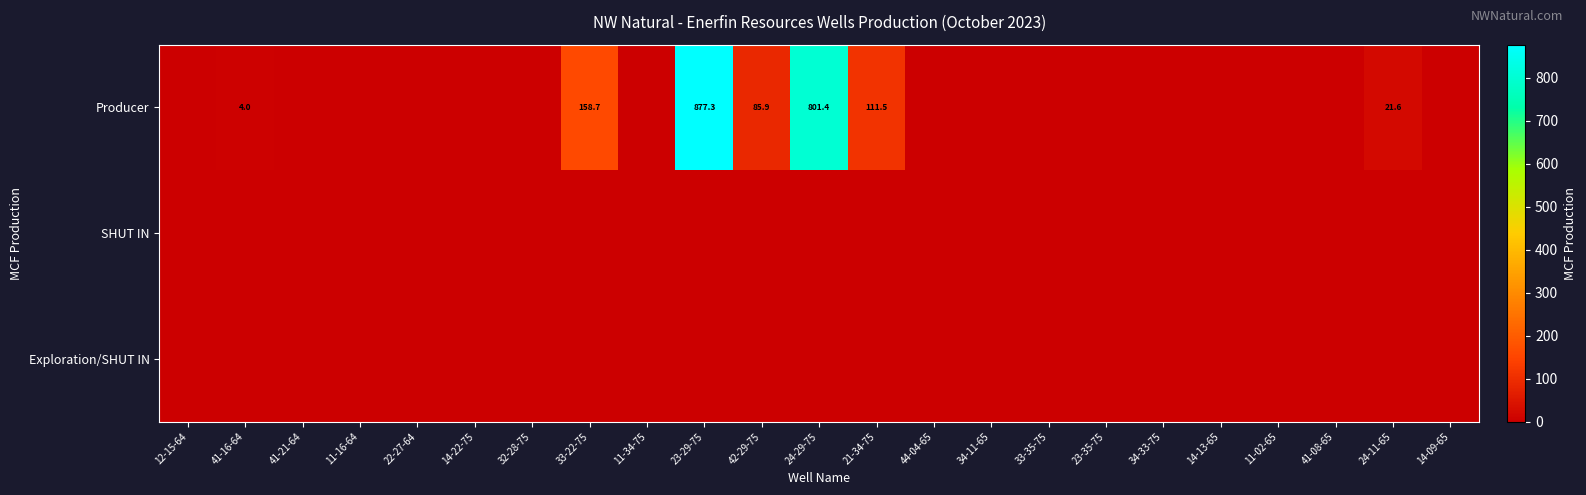

Which has a higher value, 42-29-75 or 14-13-65?

42-29-75